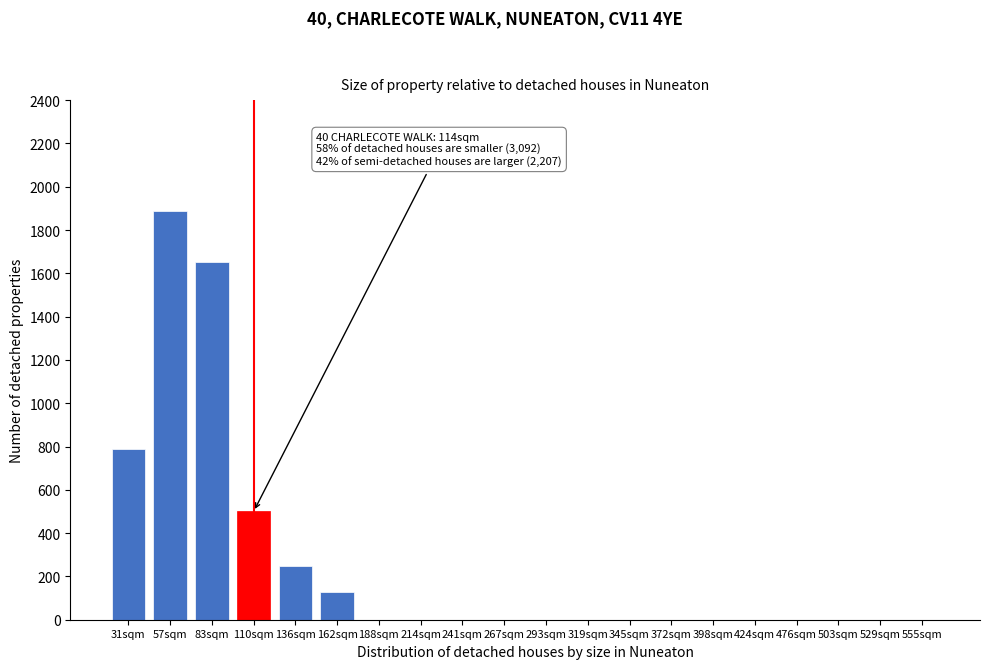

Reading right to left, what are all the values shown in this chart?

555sqm=0	529sqm=0	503sqm=0	476sqm=0	424sqm=0	398sqm=0	372sqm=0	345sqm=0	319sqm=0	293sqm=0	267sqm=0	241sqm=0	214sqm=0	188sqm=0	162sqm=130	136sqm=250	110sqm=500	83sqm=1650	57sqm=1890	31sqm=790